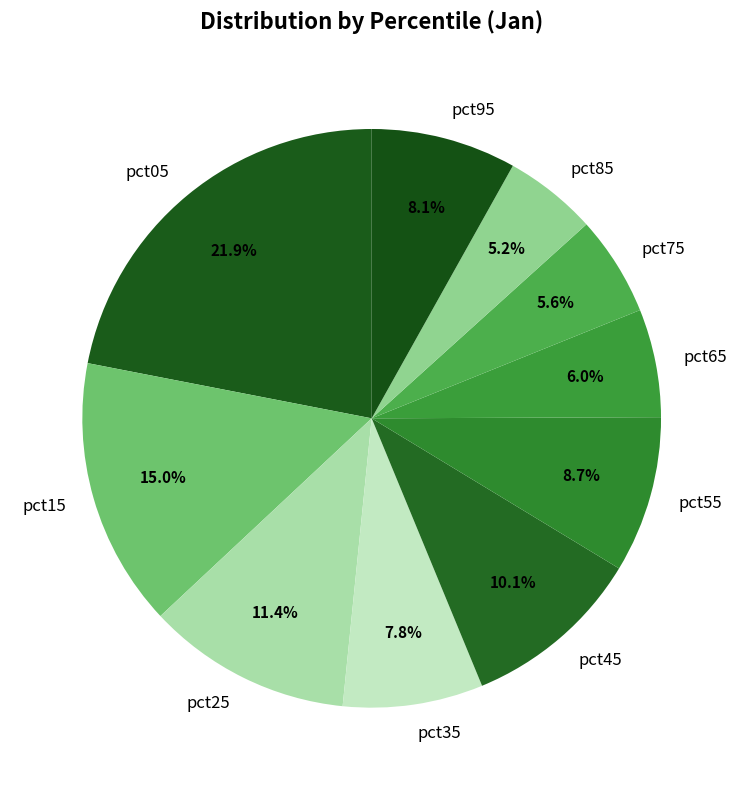

Is there a majority slice in this chart?

No